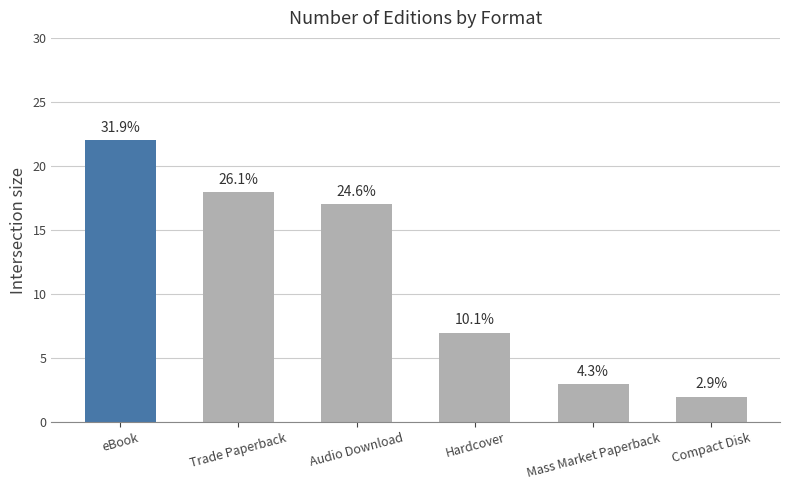

Are the bars horizontal?

No